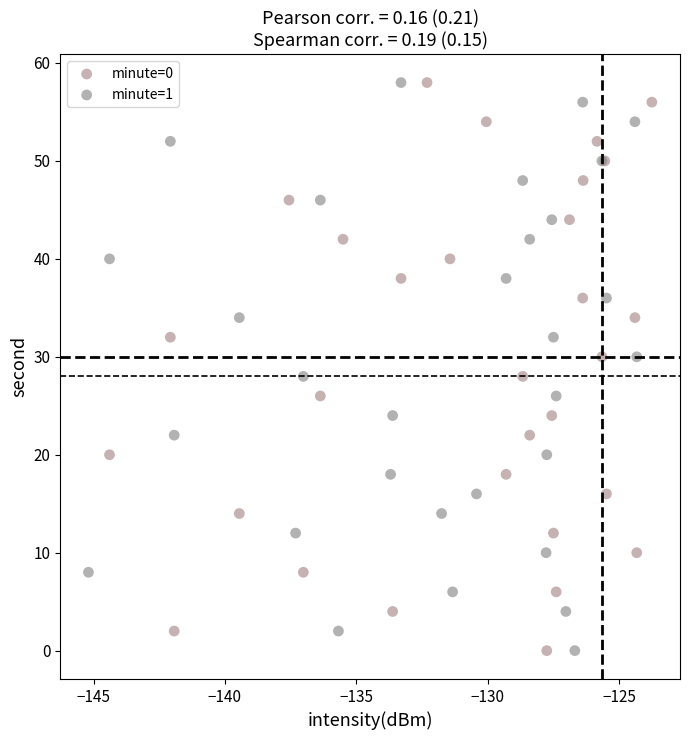

What are all the series names shown in the legend?

minute=0, minute=1